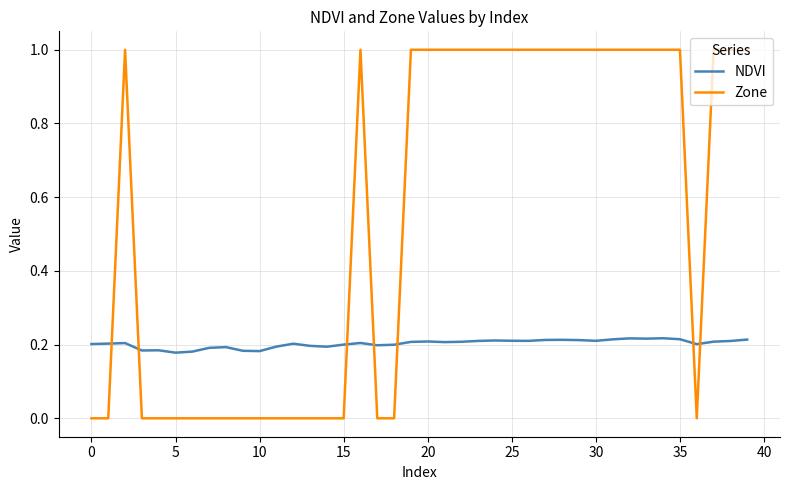

Does the chart have visible grid lines?

Yes